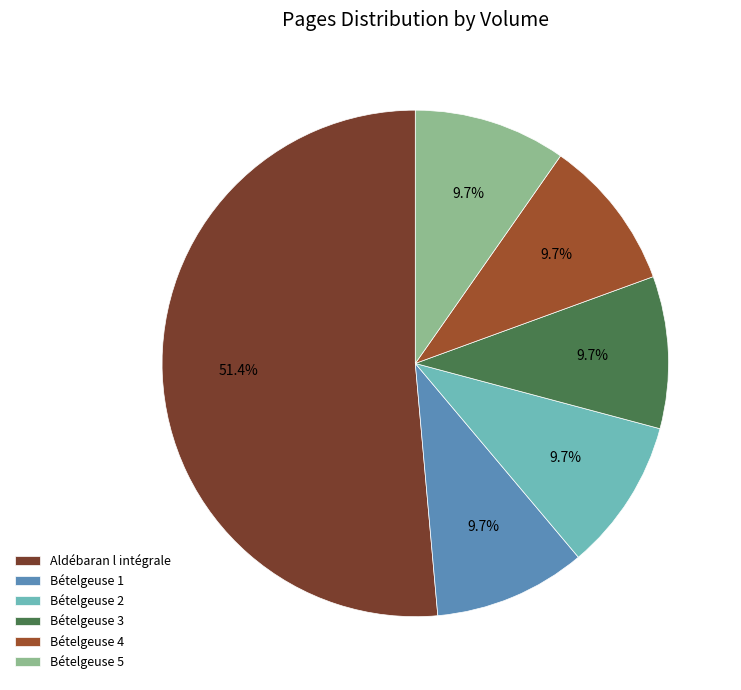

How many segments does this pie chart have?

6